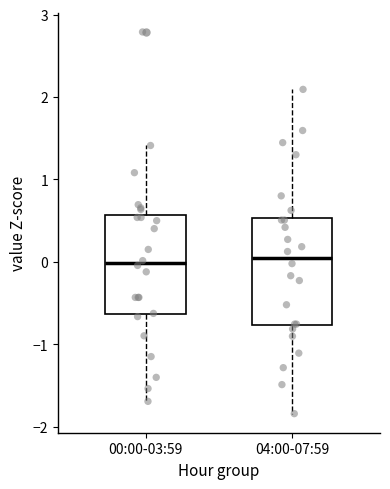

Where is the lower edge of the box for 04:00-07:59 on the y-axis? The values are not printed on the chart, so give them approximately, as read against the axis.

-0.8